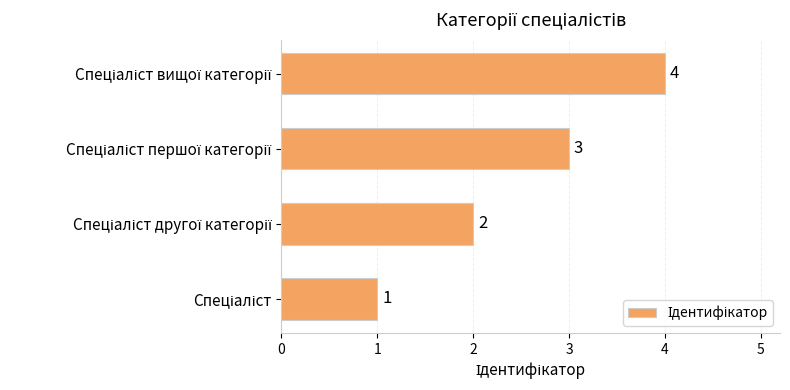

Count the values in the range 2 to 4.

3